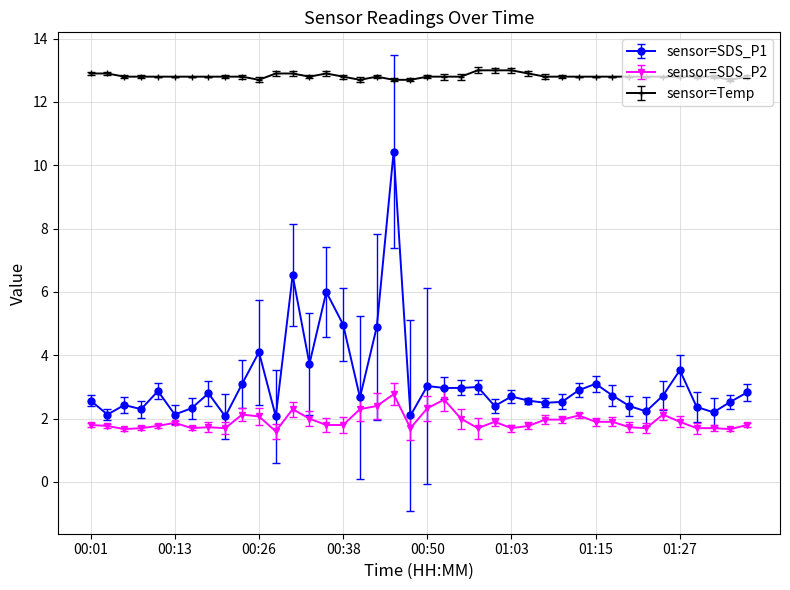

What is the value of the sensor=SDS_P1 point at the 26th from the left?

2.7